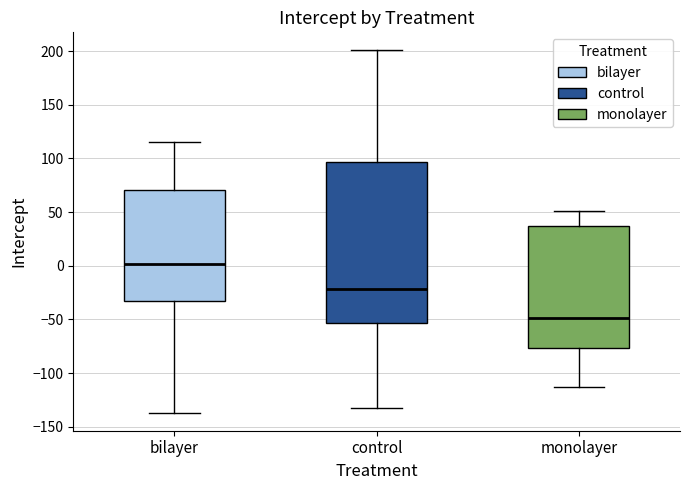

Reading left to right, transcribe this box plot: for each box, give where its median line is, the range the box spans, and where its two whiskers end, as read against the y-axis. The values are not printed on the chart, so give them approximately, as read against the axis.

bilayer: median 0, box -30 to 70, whiskers -135 to 115
control: median -20, box -55 to 95, whiskers -135 to 200
monolayer: median -50, box -75 to 35, whiskers -115 to 50